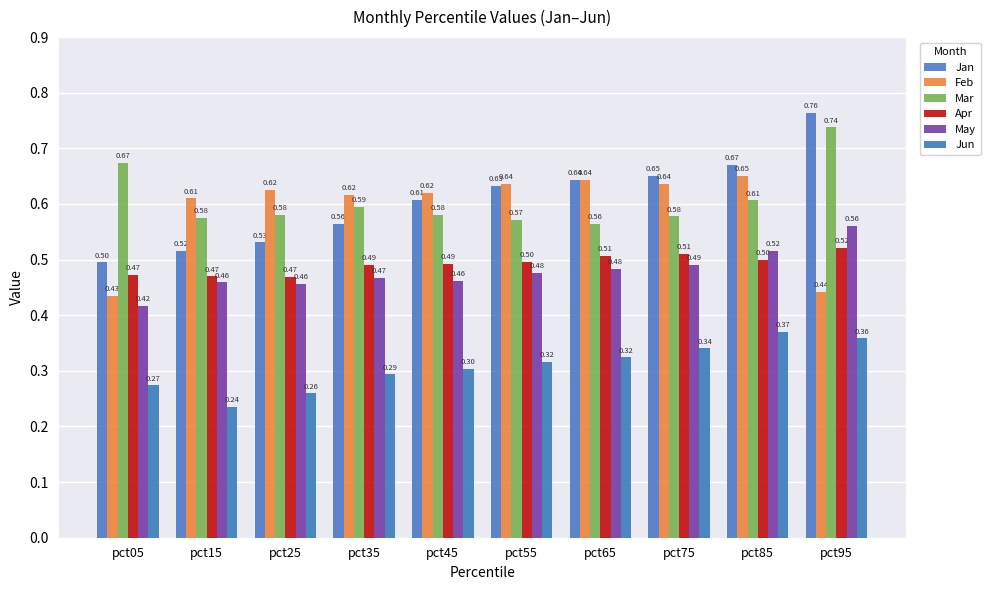

Where is May nearest to the value 0?

pct05